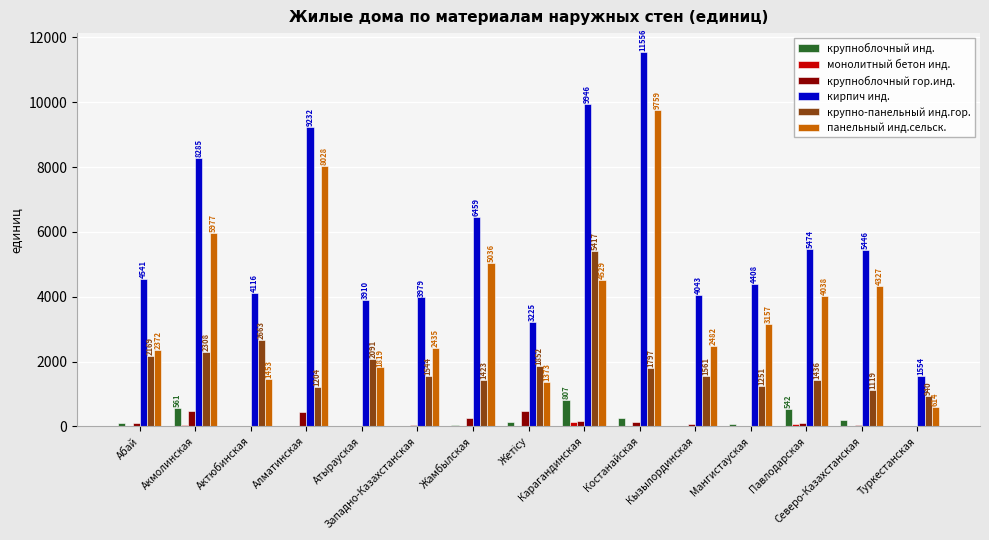

Are the bars horizontal?

No